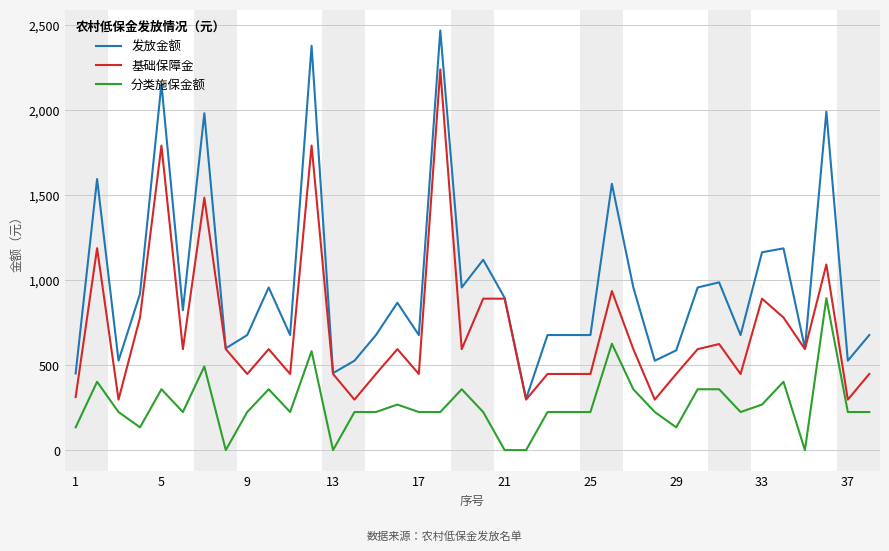

List the series in order of their peak value, highest first.

发放金额, 基础保障金, 分类施保金额